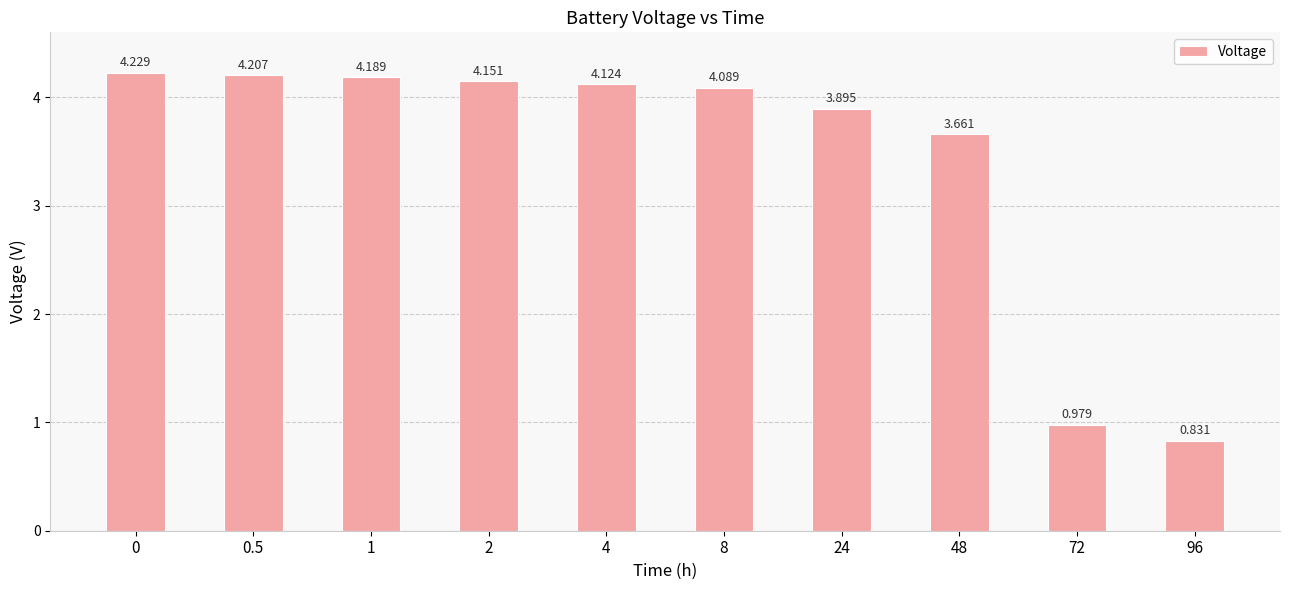

Does the chart contain any negative values?

No